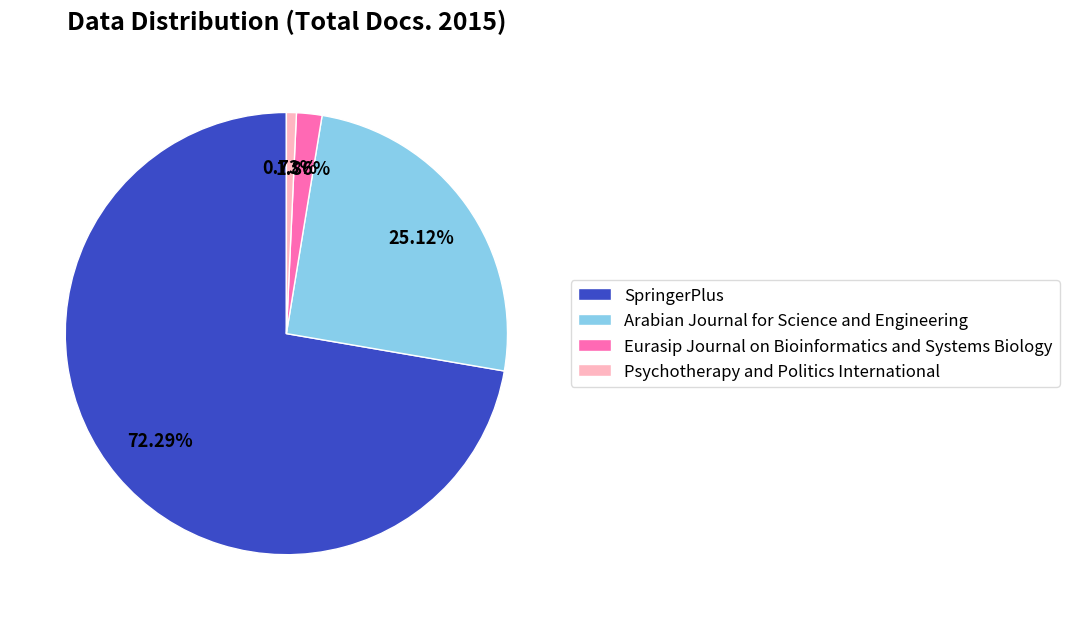

To the nearest percent, what is the difference between the Arabian Journal for Science and Engineering and Psychotherapy and Politics International slice percentages?

24%